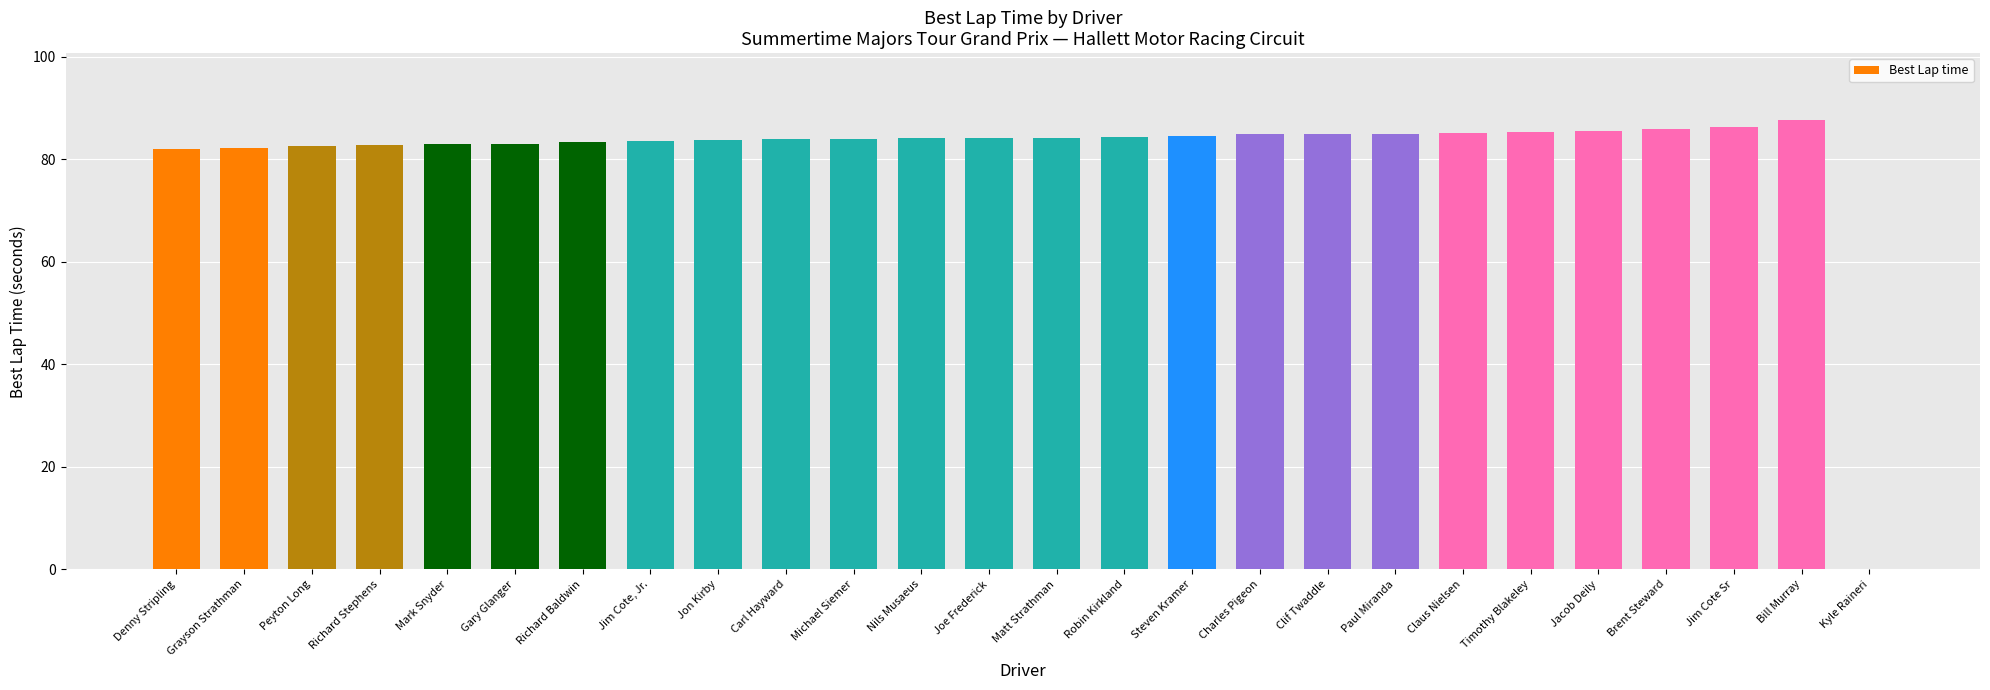

What is the maximum value shown in the chart?

87.5